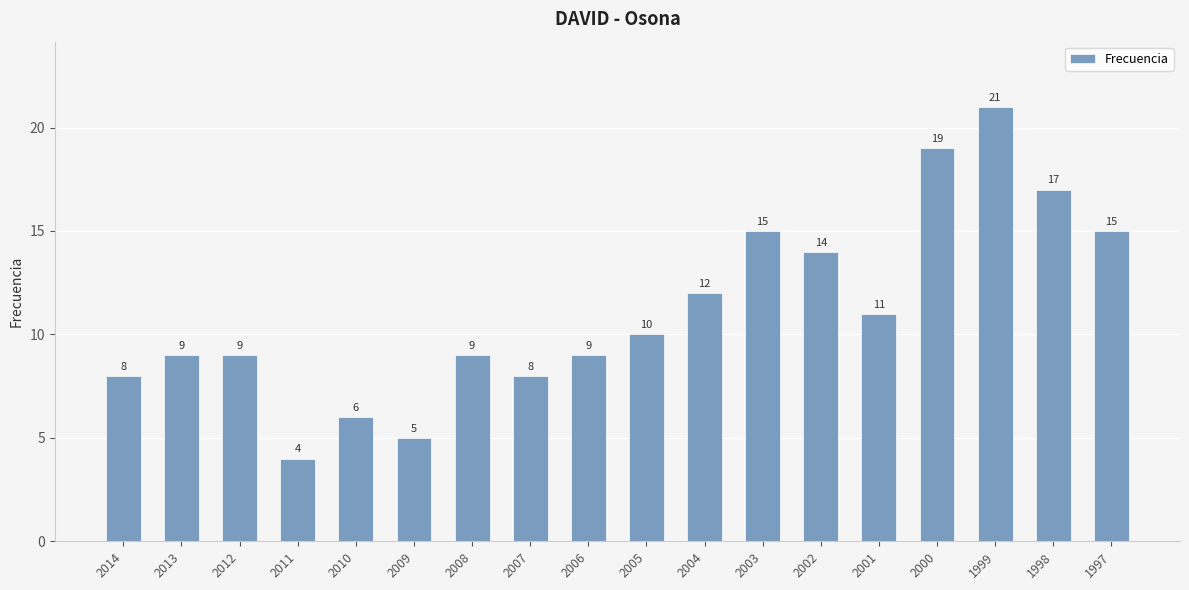

What is the value of the 10th bar from the left?

10